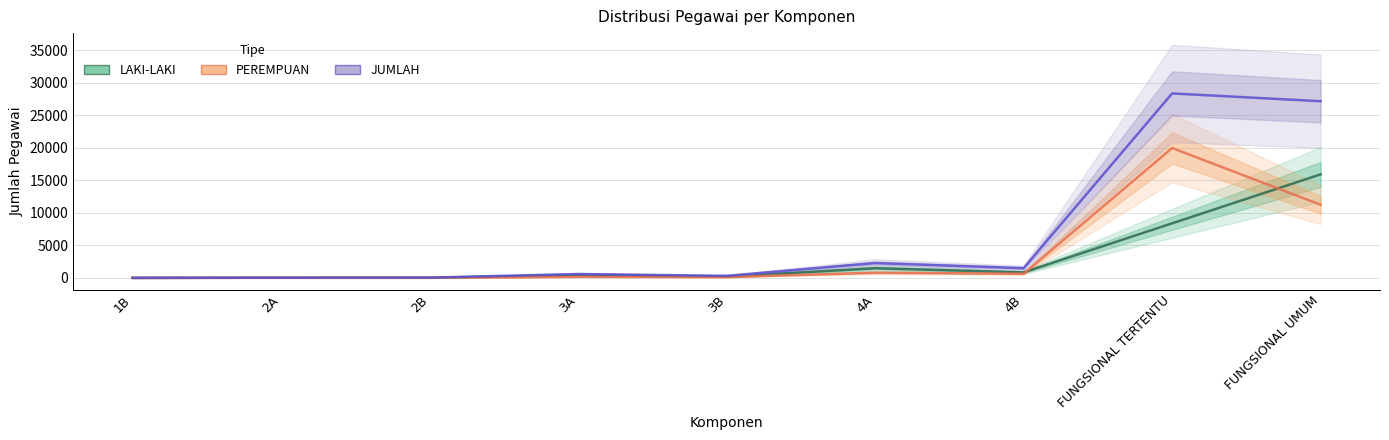

Which series changed the most between 2B and 4B?

JUMLAH